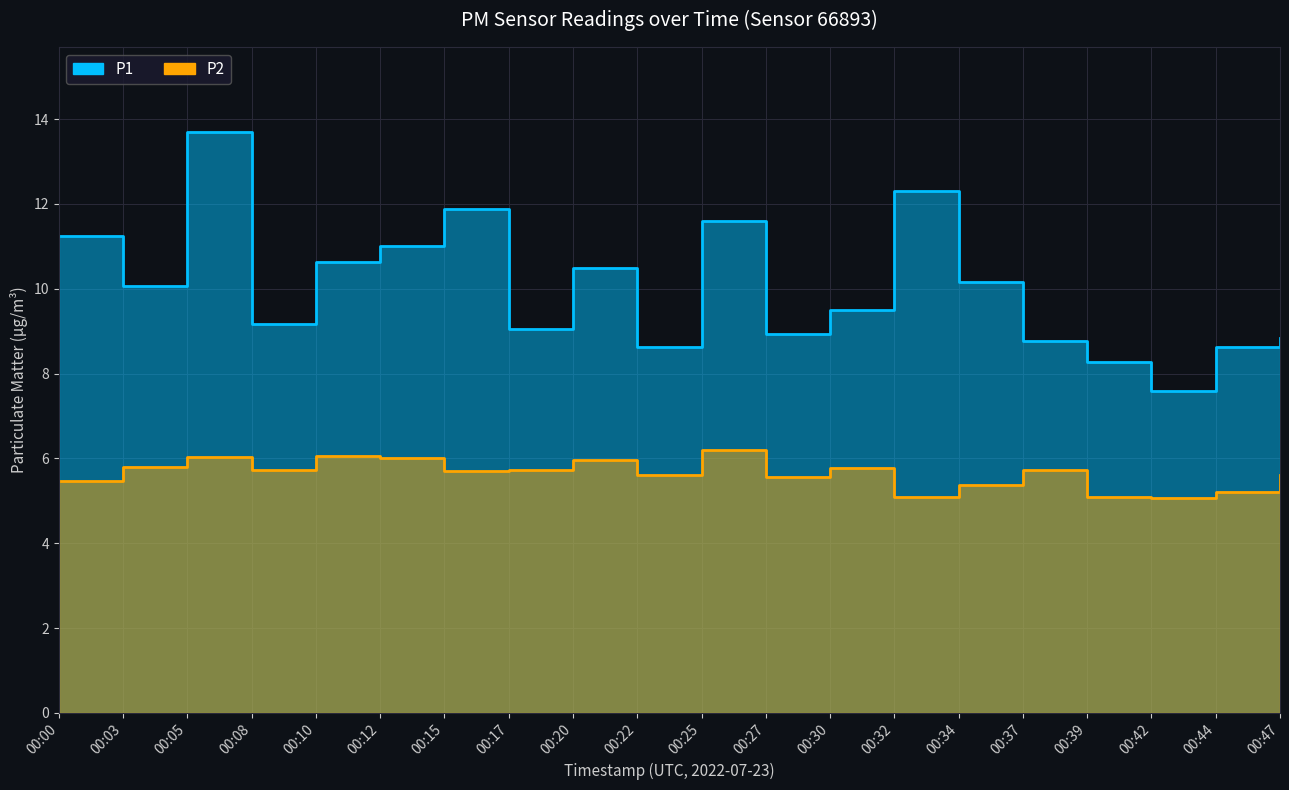

Reading left to right, extract all data points from this chart.

P1: 11.2	10.1	13.7	9.2	10.6	11.0	11.9	9.1	10.5	8.6	11.6	8.9	9.5	12.3	10.2	8.8	8.3	7.6	8.6	8.8
P2: 5.5	5.8	6.0	5.7	6.0	6.0	5.7	5.7	6.0	5.6	6.2	5.6	5.8	5.1	5.4	5.7	5.1	5.1	5.2	5.6